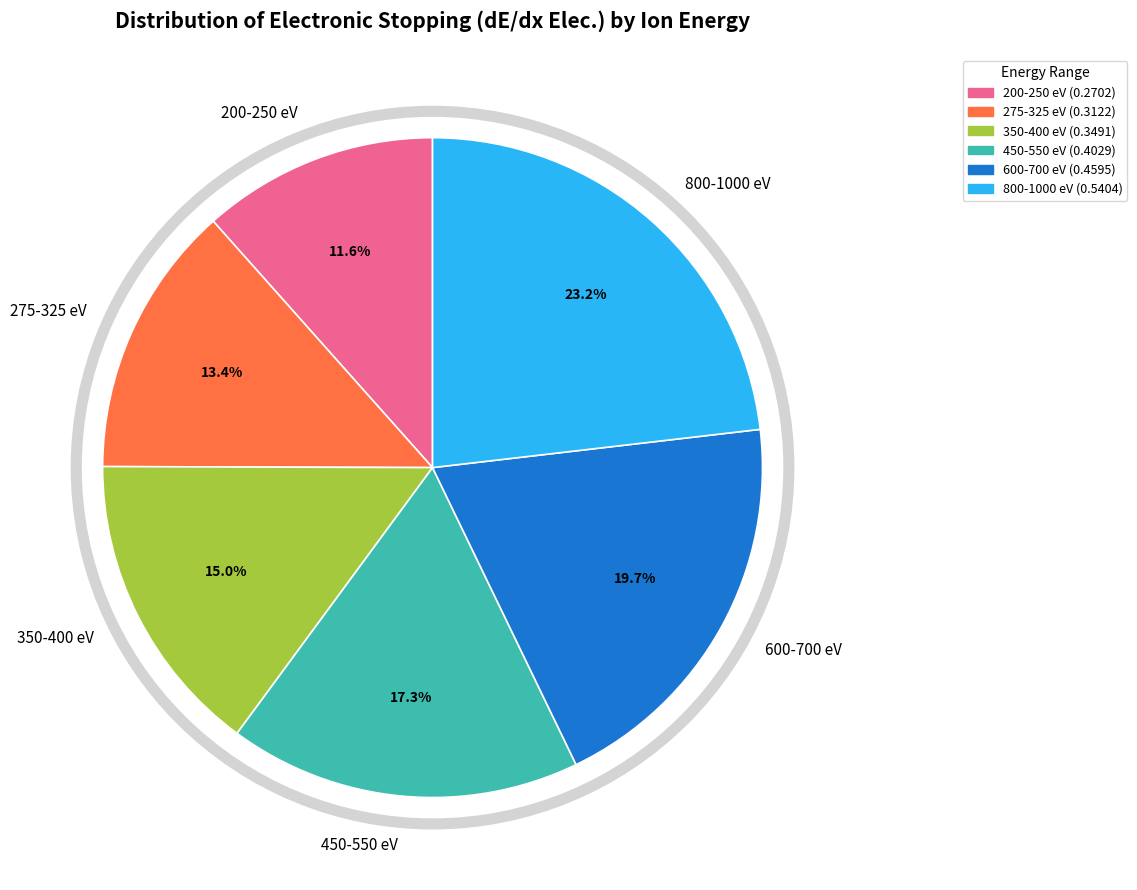

Approximately how many times larger is the value at 350-400 eV compared to 450-550 eV?

0.9